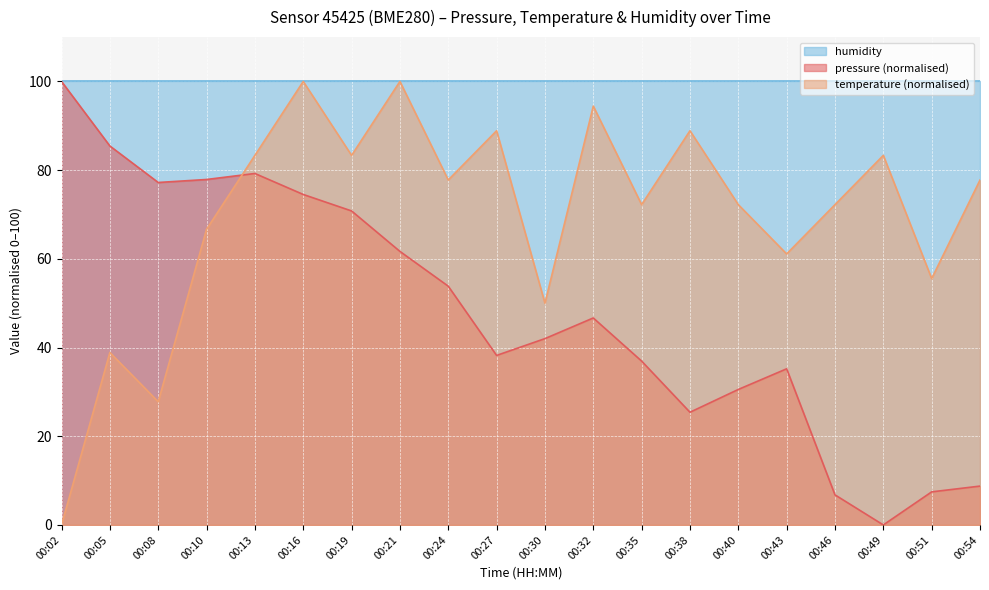

The pressure series shows 4.3 at 00:51. True or false?

False